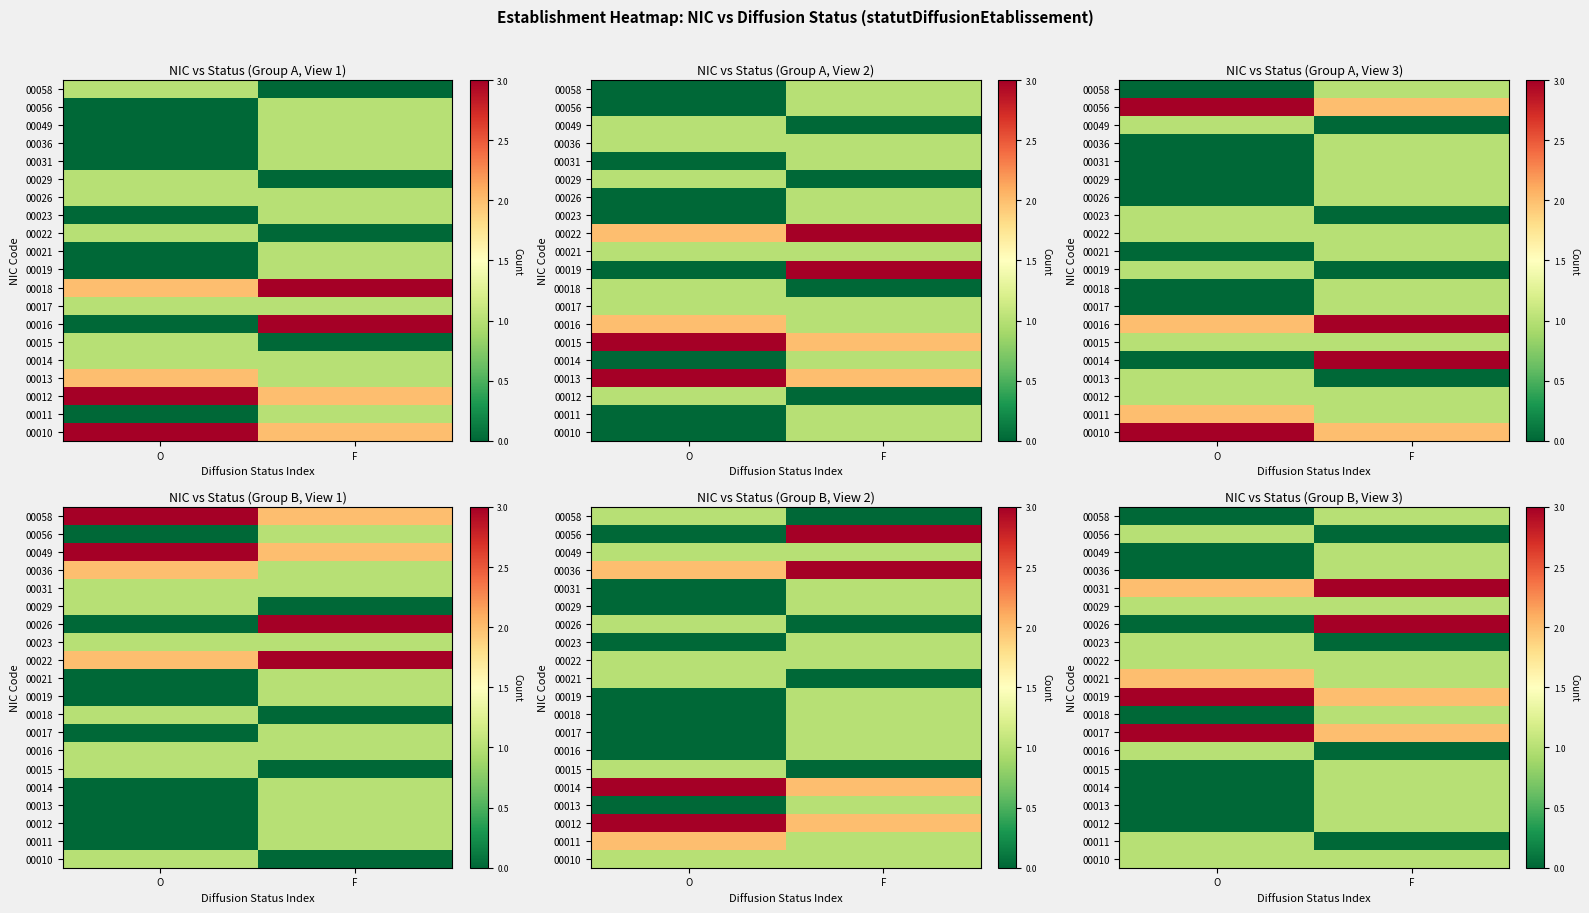

At how many categories does at least one series exceed 2?

2